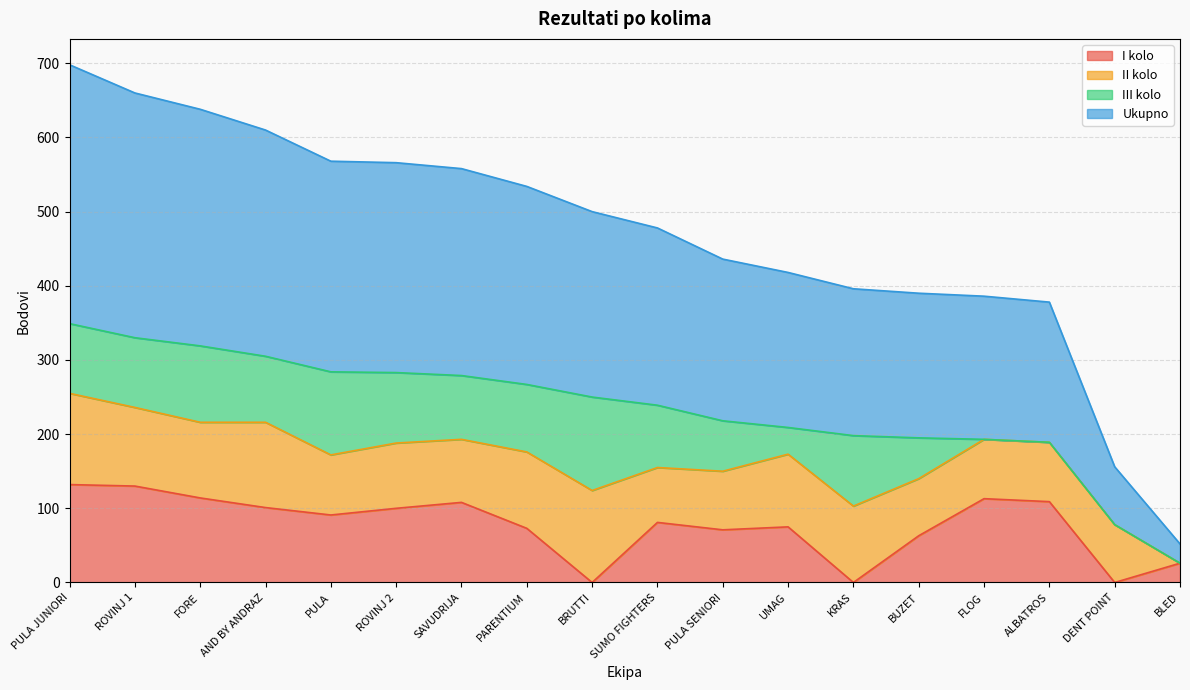

What is the sum of all I kolo values?

1387